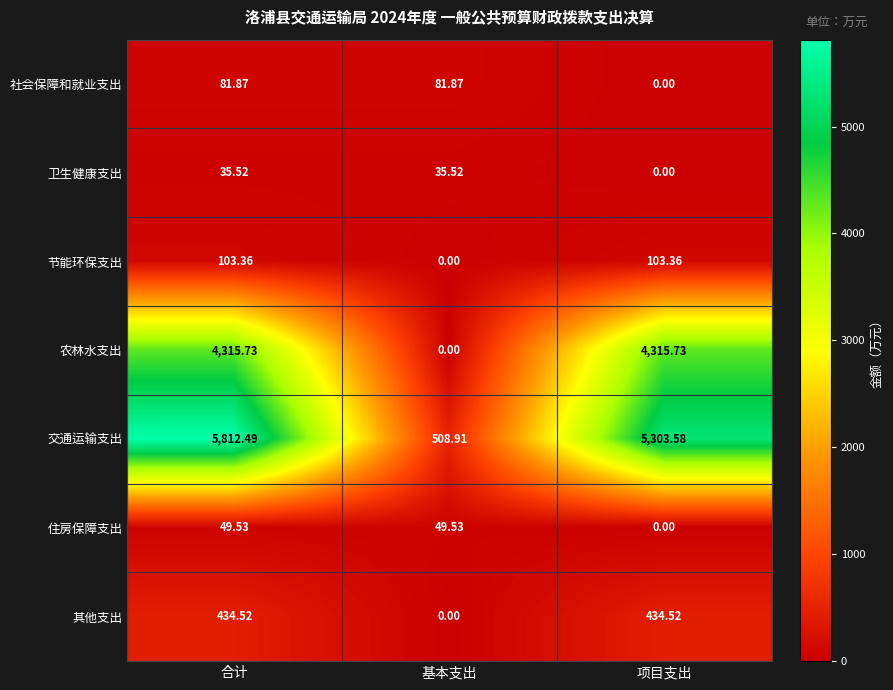

Which series has the largest total across all categories?

交通运输支出